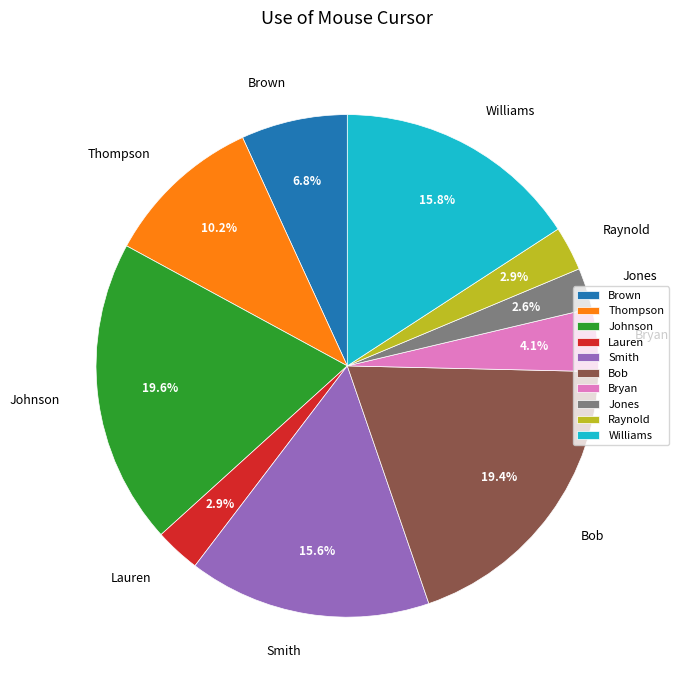

Do Jones and Bryan together represent more than half of the pie?

No